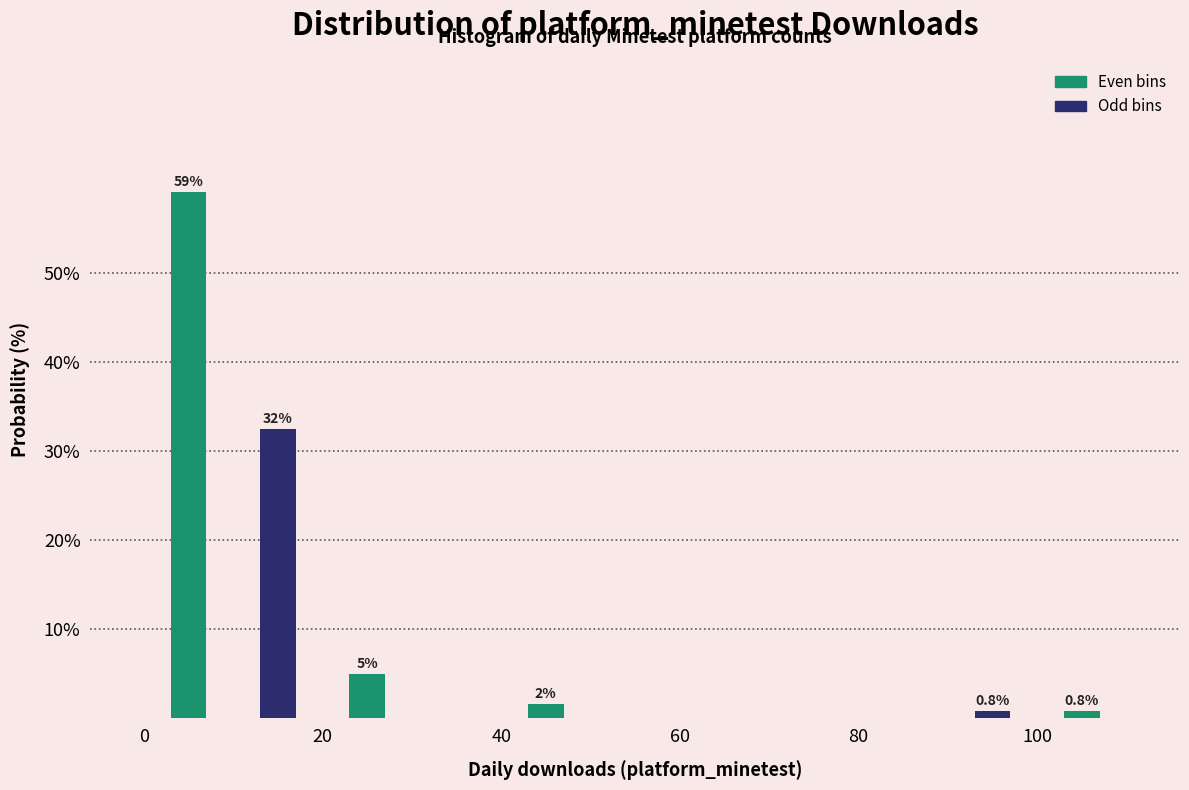

Over which range of the x-axis is the bar tallest?

0 to 10